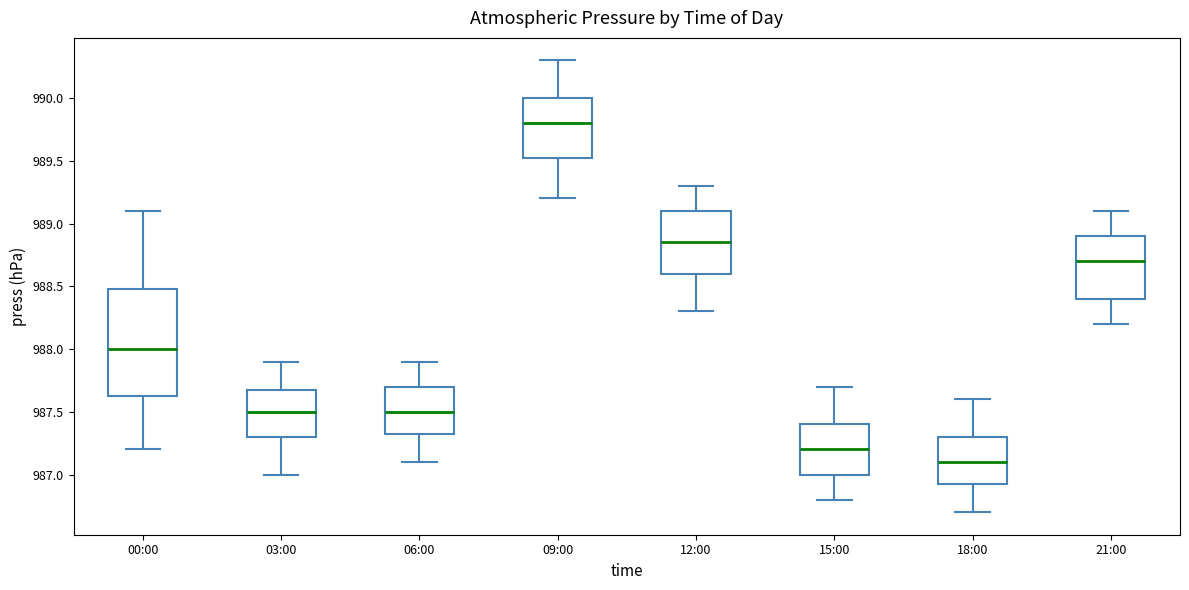

Reading left to right, transcribe this box plot: for each box, give where its median line is, the range the box spans, and where its two whiskers end, as read against the y-axis. The values are not printed on the chart, so give them approximately, as read against the axis.

00:00: median 988.00, box 987.65 to 988.50, whiskers 987.20 to 989.10
03:00: median 987.50, box 987.30 to 987.70, whiskers 987.00 to 987.90
06:00: median 987.50, box 987.35 to 987.70, whiskers 987.10 to 987.90
09:00: median 989.80, box 989.55 to 990.00, whiskers 989.20 to 990.30
12:00: median 988.85, box 988.60 to 989.10, whiskers 988.30 to 989.30
15:00: median 987.20, box 987.00 to 987.40, whiskers 986.80 to 987.70
18:00: median 987.10, box 986.95 to 987.30, whiskers 986.70 to 987.60
21:00: median 988.70, box 988.40 to 988.90, whiskers 988.20 to 989.10